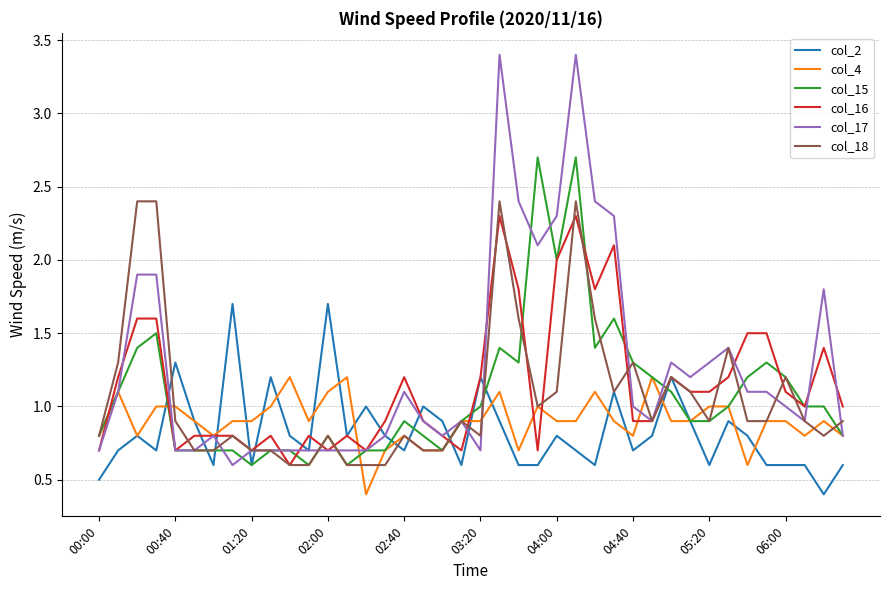

What is the minimum value shown in the chart?

0.4